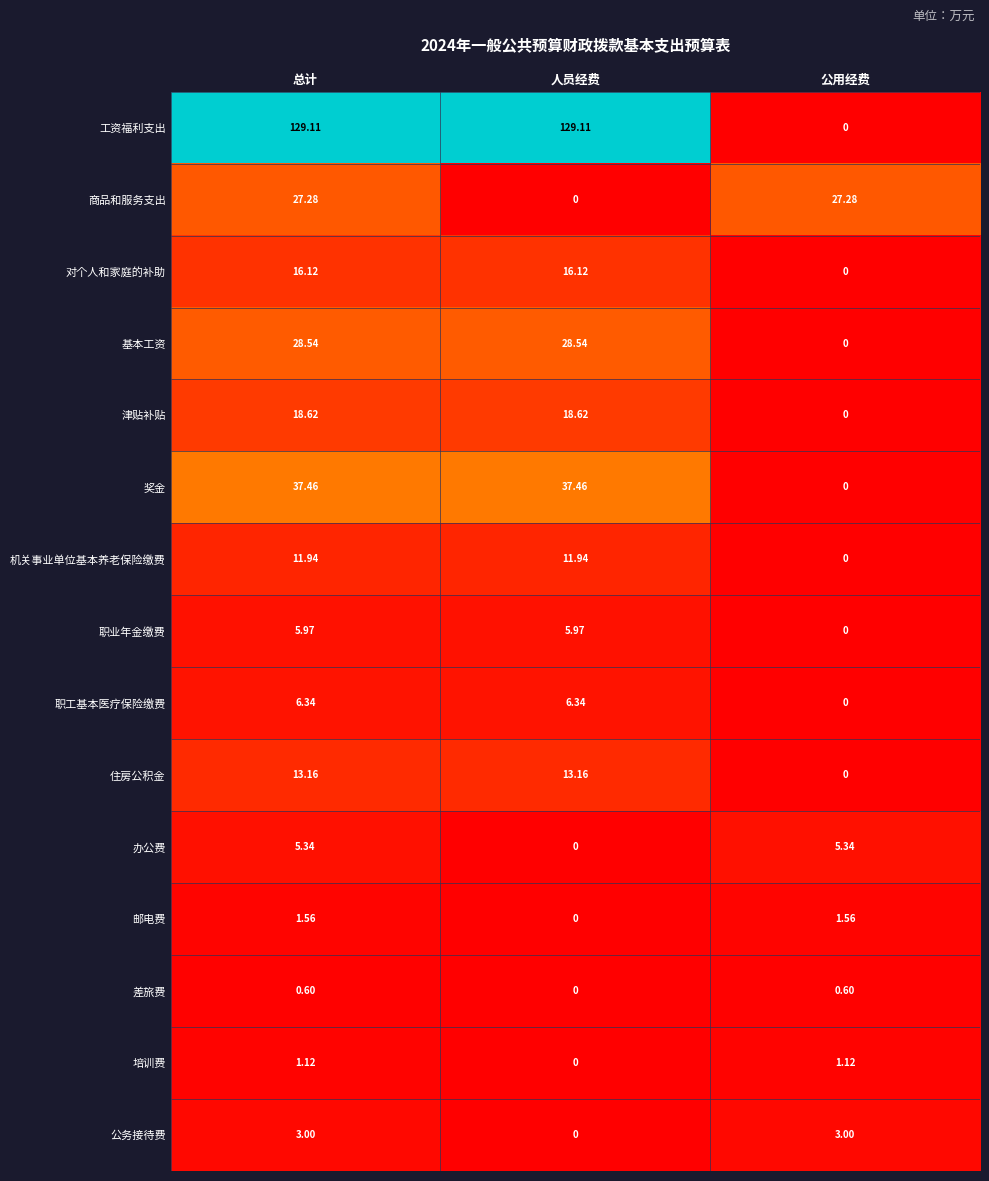

How many values in 基本工资 are above zero?

2